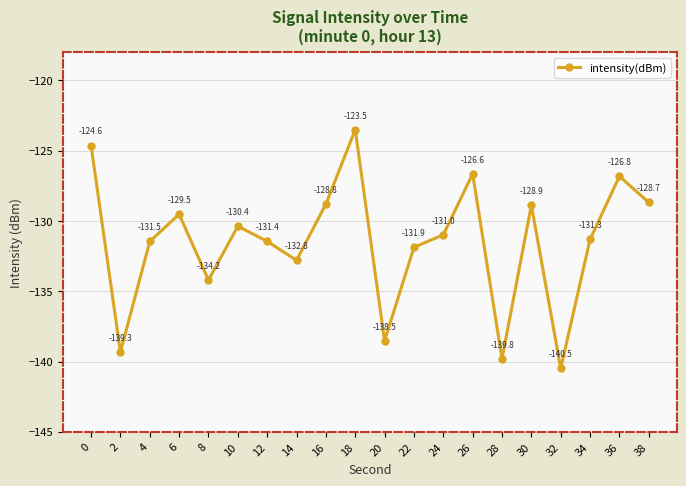

What is the difference between the second highest and second lowest values?

15.2